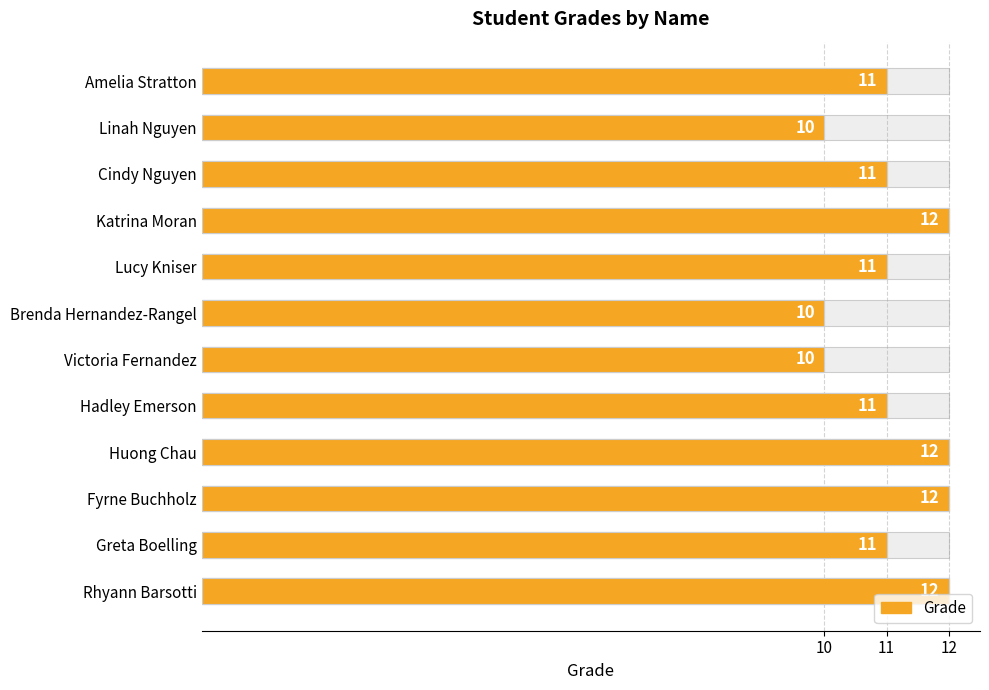

Are the bars grouped side by side (vs. stacked)?

No